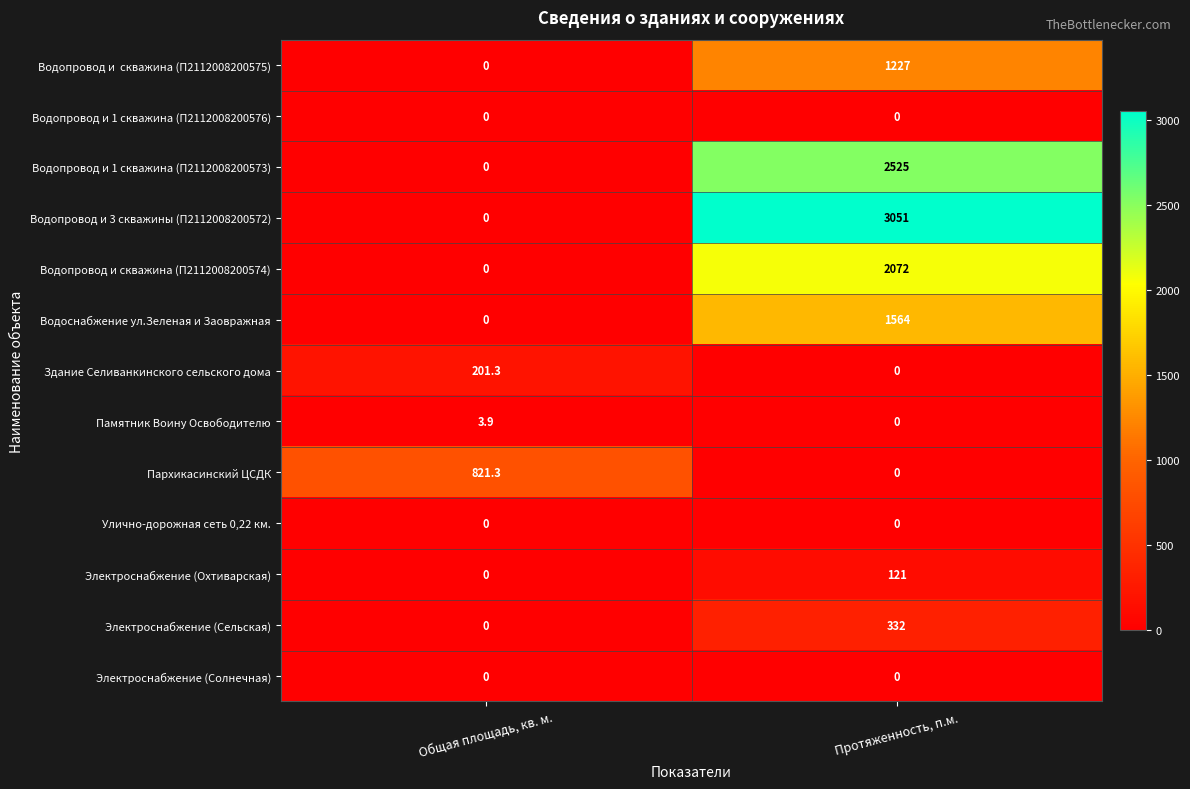

What is the spread (max minus min) of values at Общая площадь, кв. м.?

821.3